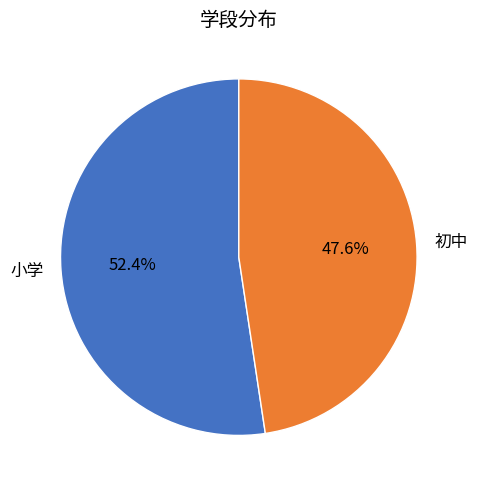

Count the number of slices in the pie.

2